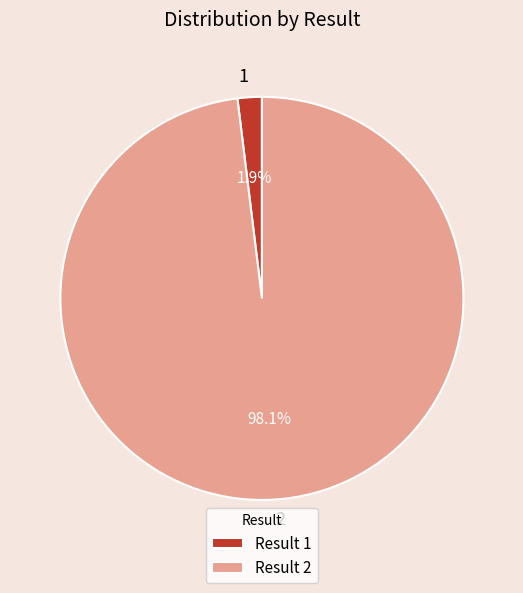

What percentage is the 2 slice, to the nearest percent?

98%